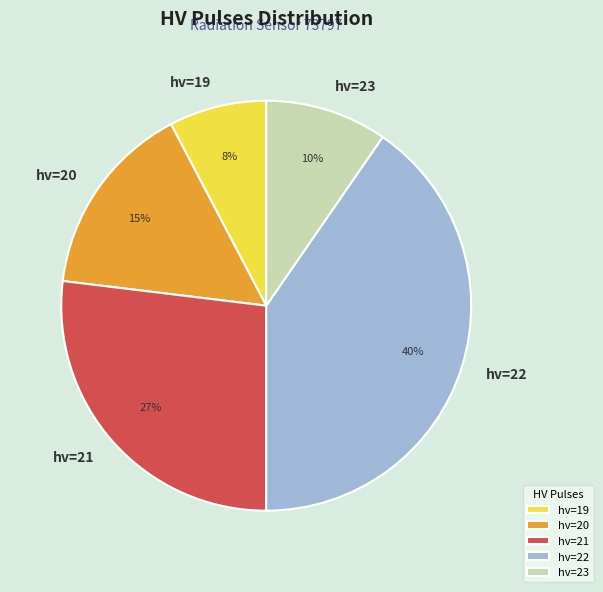

To the nearest percent, what is the average slice percentage?

20%